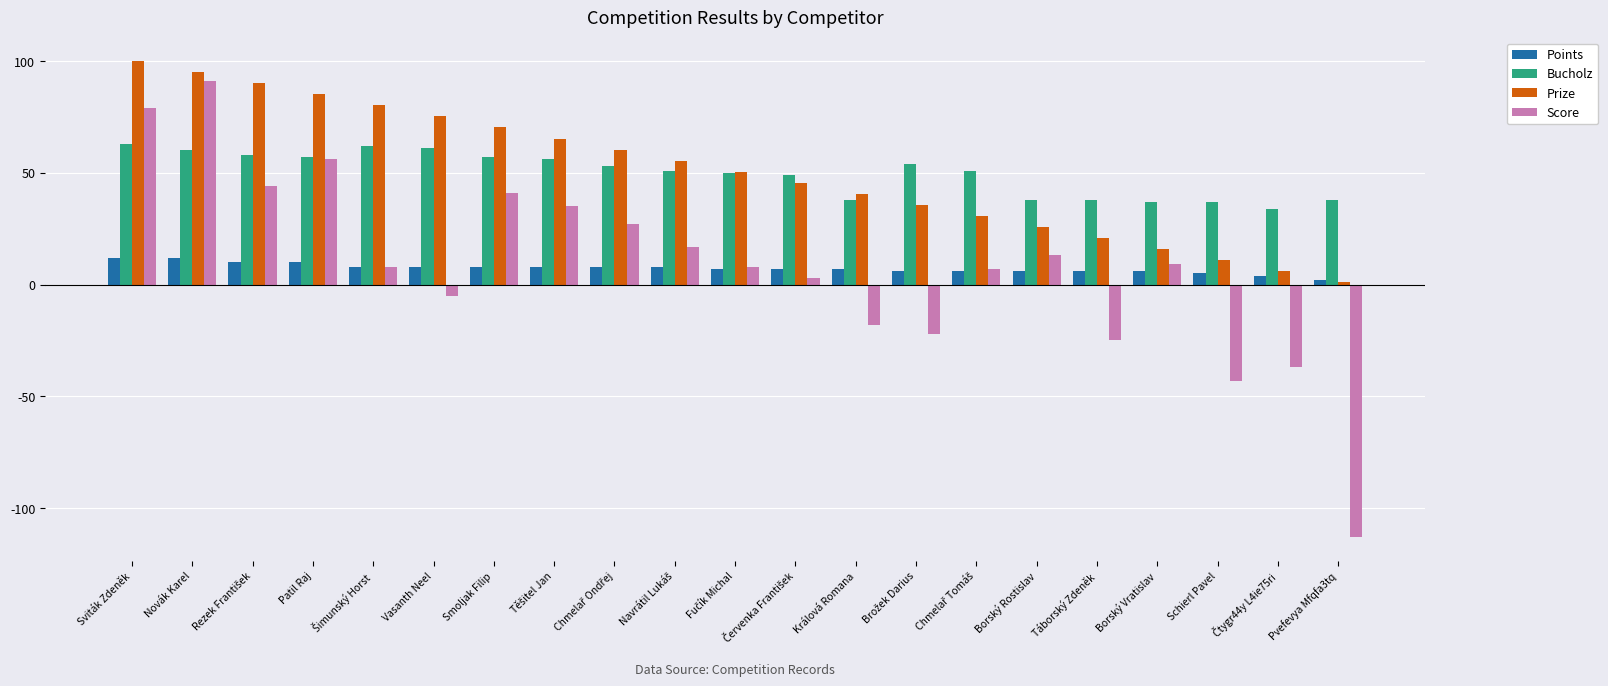

Which series has the largest range (max minus min)?

Score